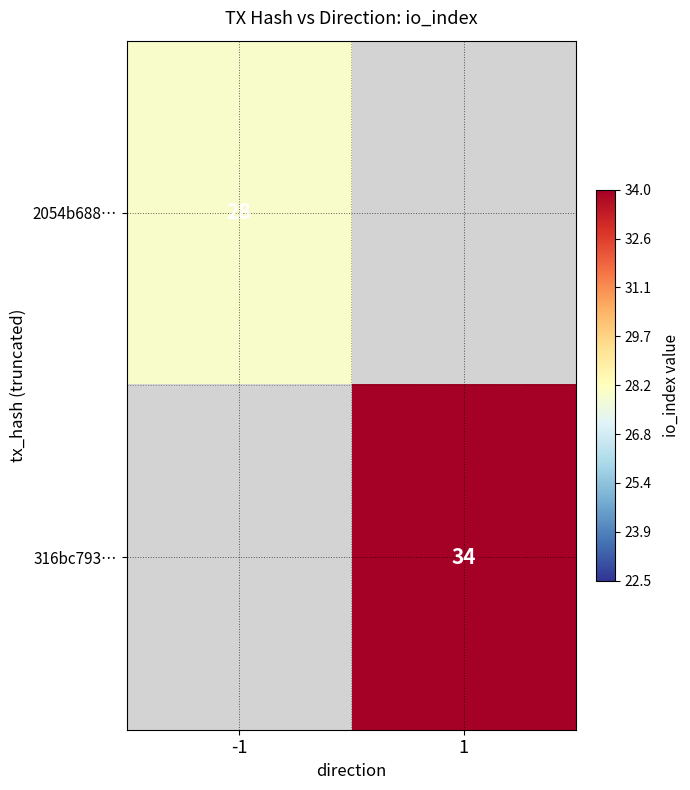

Is the value of 2054b688… at -1 greater than the value of 316bc793… at 1?

No